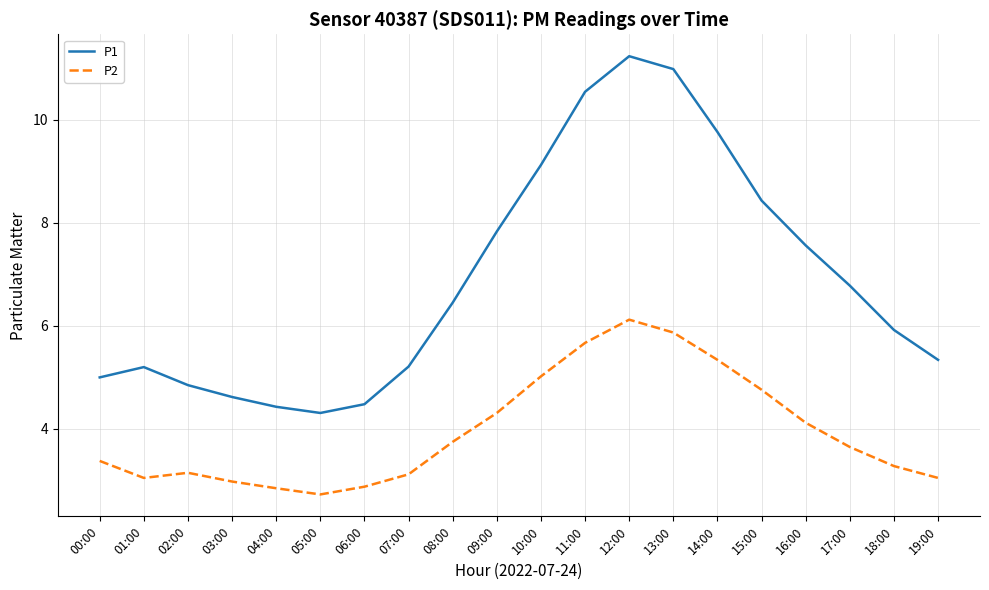

What are all the series names shown in the legend?

P1, P2